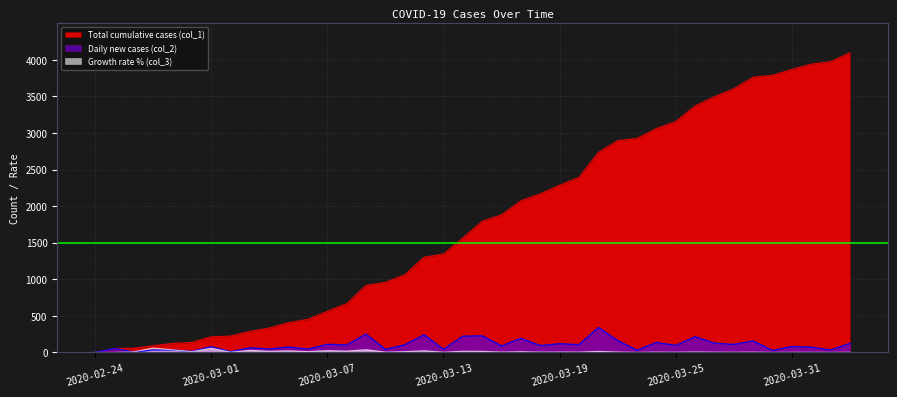

Where is Growth rate % (col_3) nearest to the value 29?

2020-03-03